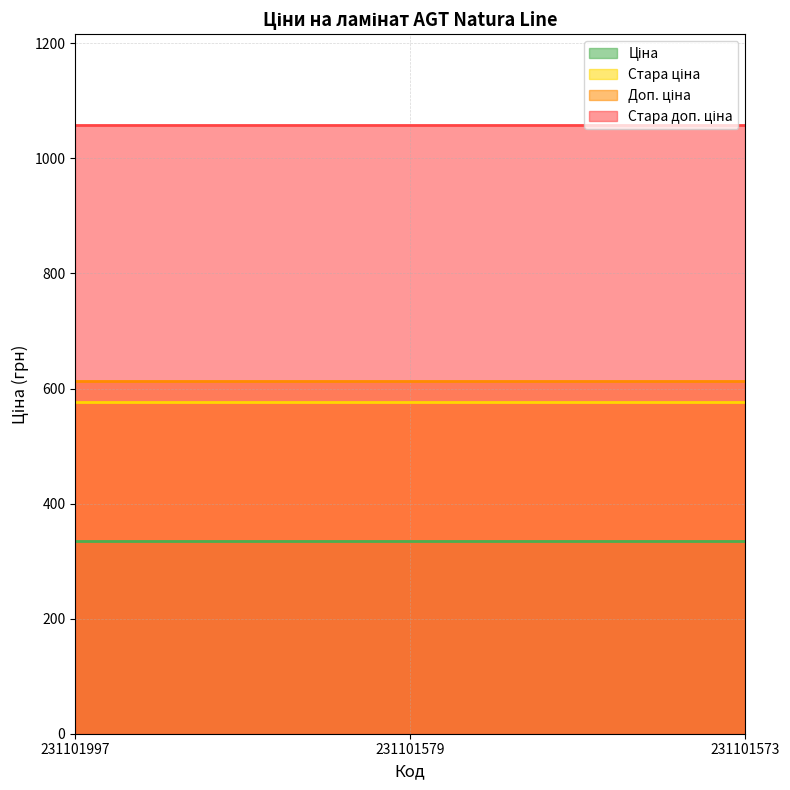

What is the total value across all series at 231101573?

2581.2